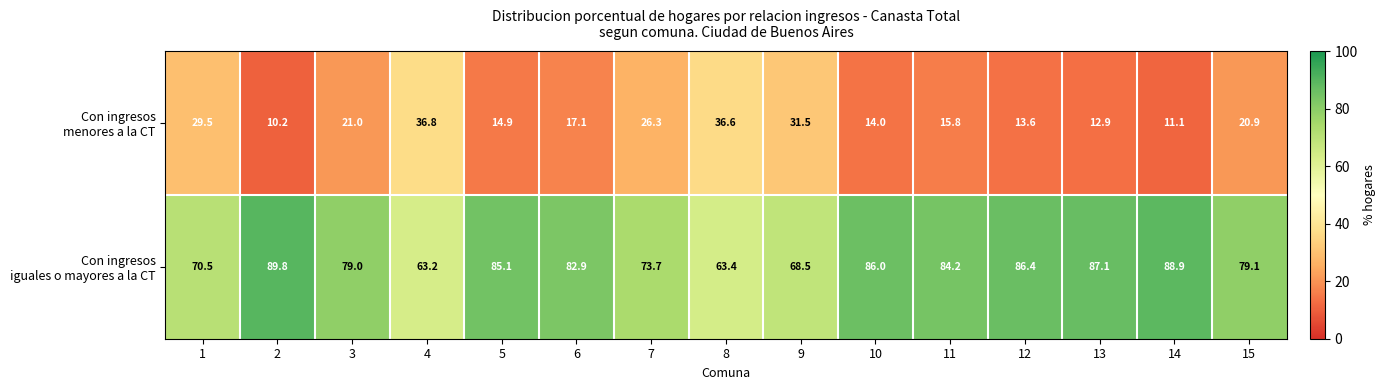

What is the smallest value displayed?

10.2